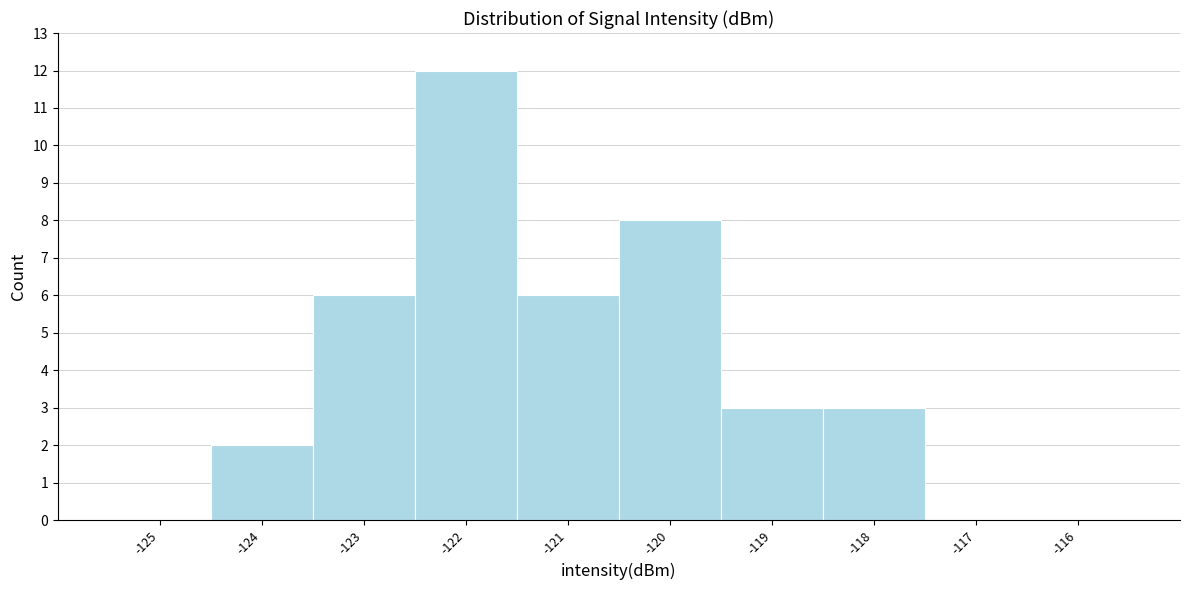

Reading right to left, what are all the values shown in this chart?

-116=0	-117=0	-118=3	-119=3	-120=8	-121=6	-122=12	-123=6	-124=2	-125=0